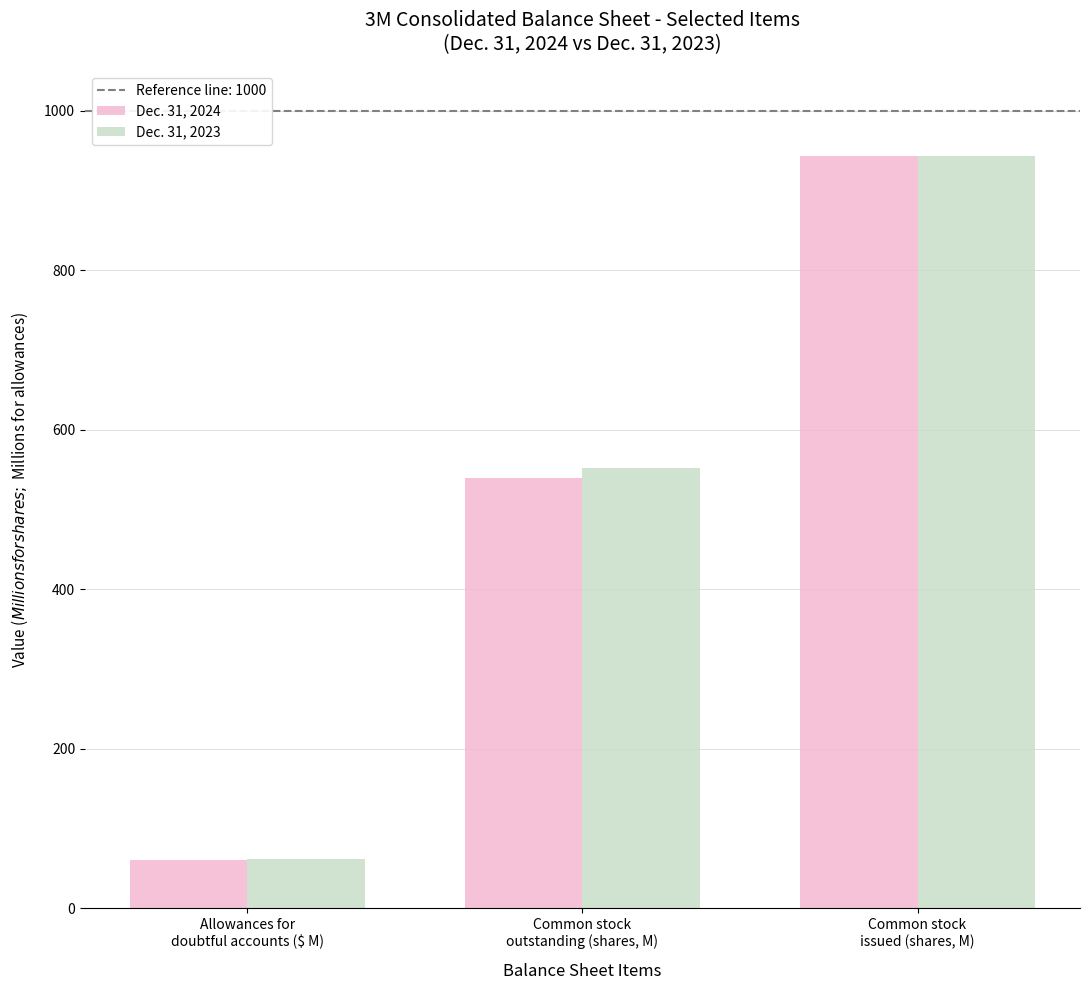

What is the sum of the Dec. 31, 2023 values at Common stock
issued (shares, M) and Common stock
outstanding (shares, M)?

1496.6